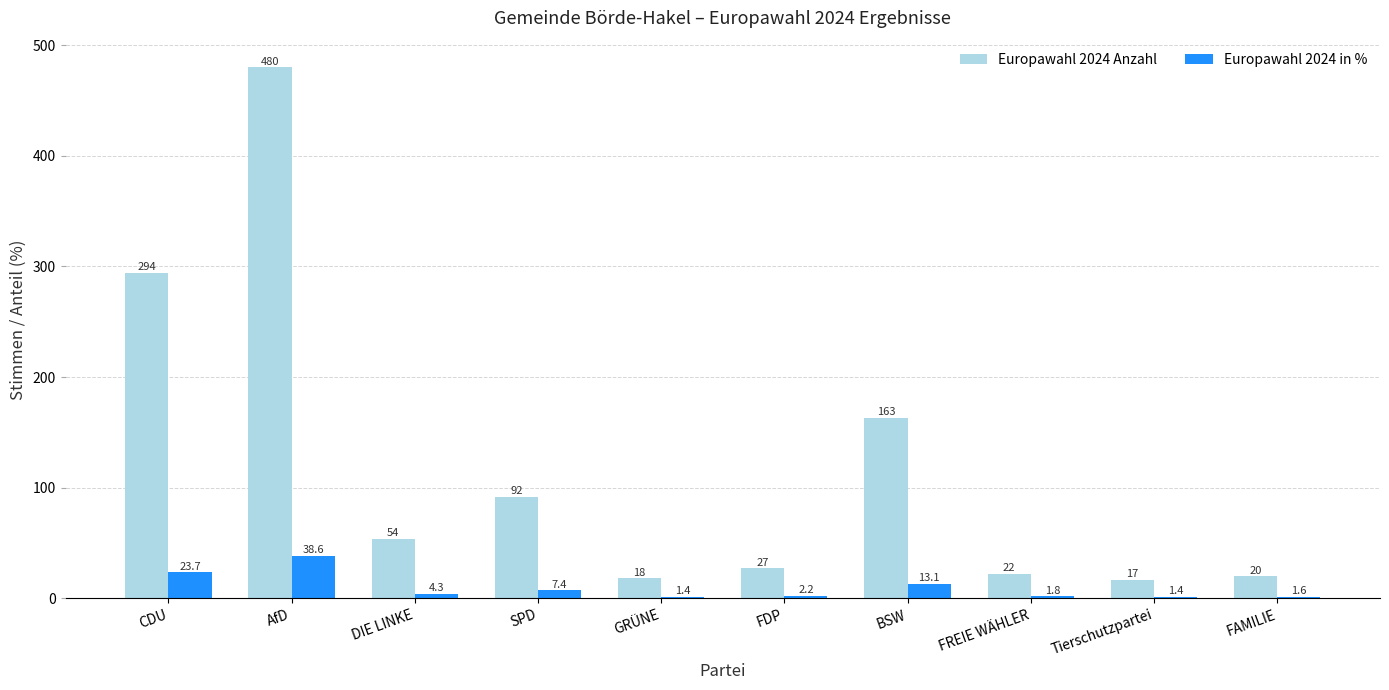

Between DIE LINKE and FREIE WÄHLER, which series saw the biggest shift?

Europawahl 2024 Anzahl